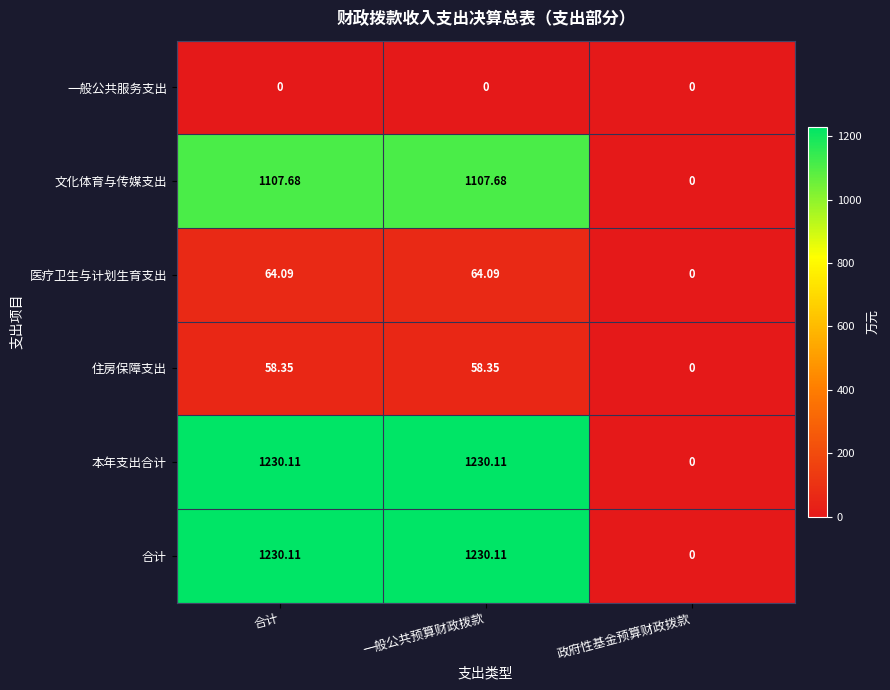

At which label is 住房保障支出 closest to 29?

政府性基金预算财政拨款